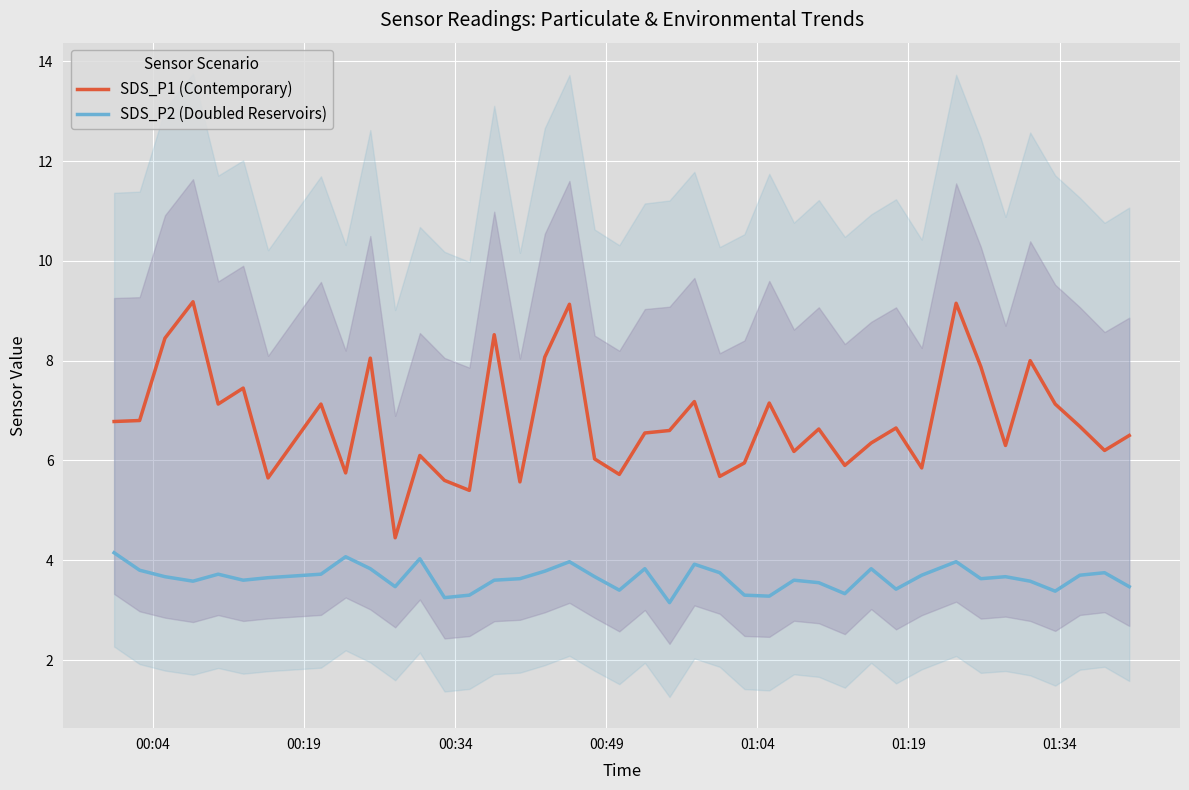

What is the lowest value of the SDS_P2 (Doubled Reservoirs) series?

3.1